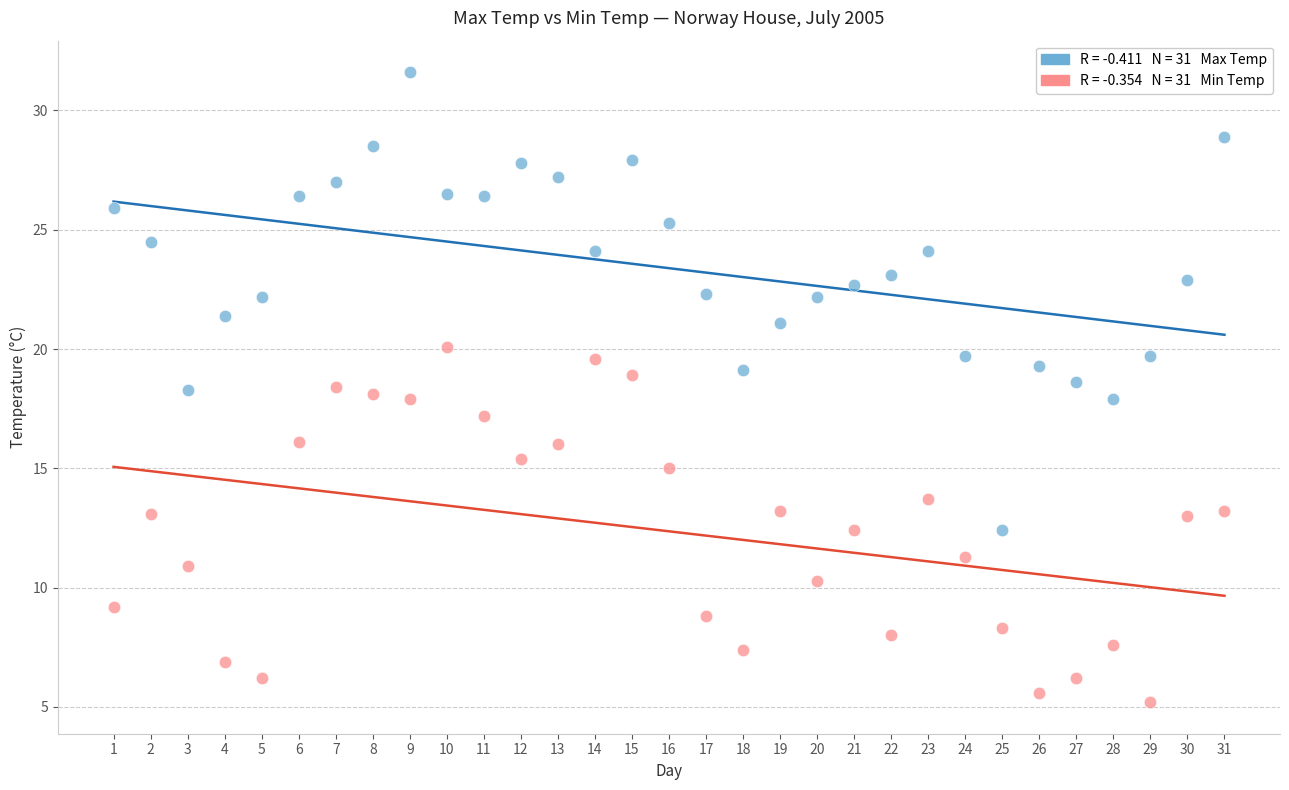

Across all data points, what is the range of X values (max minus min)?

30.0